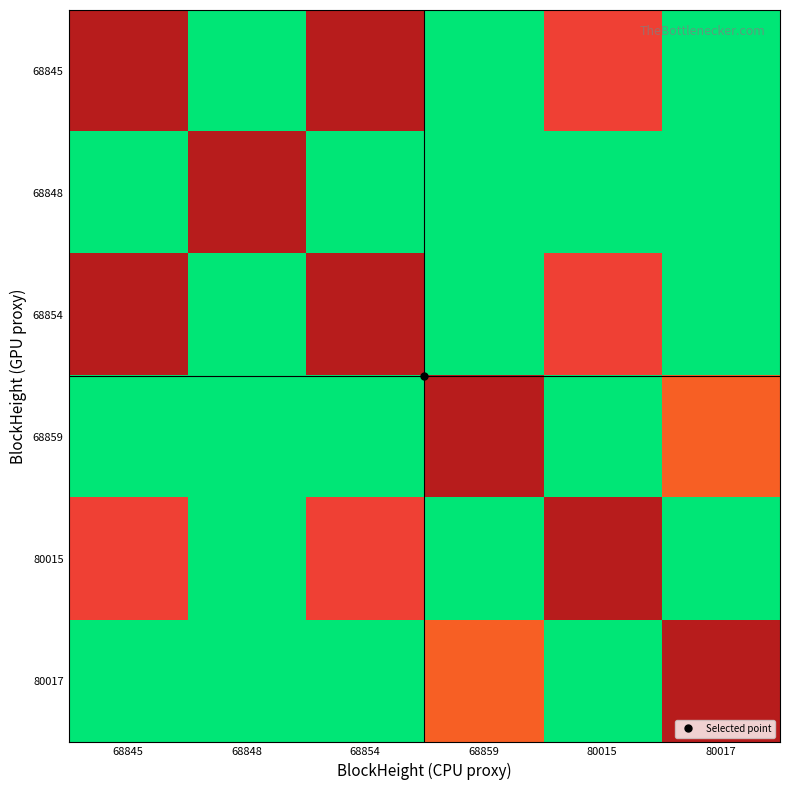

Reading left to right, transcribe all the data shown in this chart.

68845: 68845=0.0	68848=1.0	68854=0.0	68859=1.0	80015=0.2	80017=1.0
68848: 68845=1.0	68848=0.0	68854=1.0	68859=1.0	80015=1.0	80017=1.0
68854: 68845=0.0	68848=1.0	68854=0.0	68859=1.0	80015=0.2	80017=1.0
68859: 68845=1.0	68848=1.0	68854=1.0	68859=0.0	80015=1.0	80017=0.3
80015: 68845=0.2	68848=1.0	68854=0.2	68859=1.0	80015=0.0	80017=1.0
80017: 68845=1.0	68848=1.0	68854=1.0	68859=0.3	80015=1.0	80017=0.0